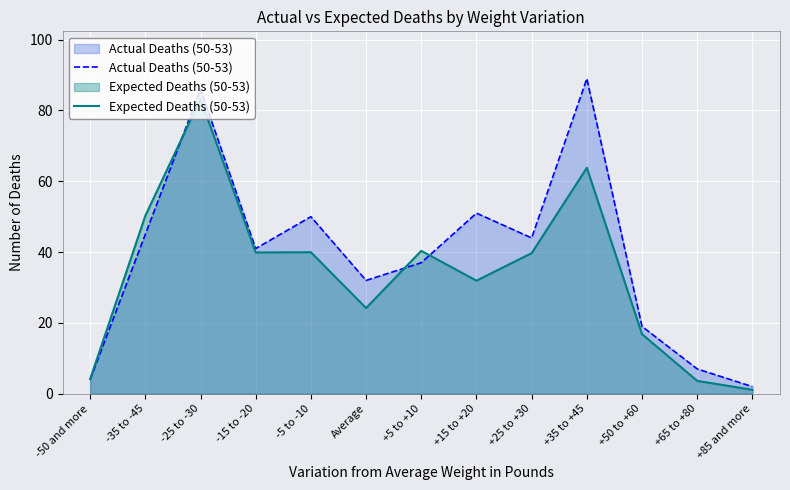

Reading left to right, what are all the values shown in this chart?

Actual Deaths (50-53): -50 and more=4.0	-35 to -45=45.0	-25 to -30=86.0	-15 to -20=41.0	-5 to -10=50.0	Average=32.0	+5 to +10=37.0	+15 to +20=51.0	+25 to +30=44.0	+35 to +45=89.0	+50 to +60=19.0	+65 to +80=7.0	+85 and more=2.0
Expected Deaths (50-53): -50 and more=4.1	-35 to -45=50.3	-25 to -30=83.3	-15 to -20=39.9	-5 to -10=40.0	Average=24.2	+5 to +10=40.4	+15 to +20=31.9	+25 to +30=39.7	+35 to +45=63.8	+50 to +60=16.8	+65 to +80=3.6	+85 and more=1.1